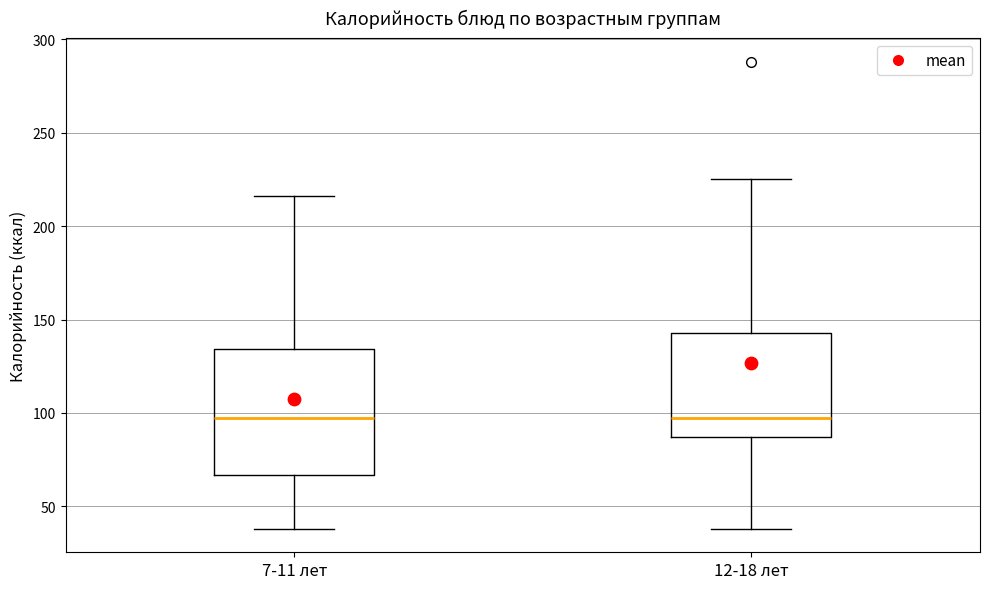

Where does the upper whisker of the box for 12-18 лет end on the y-axis? The values are not printed on the chart, so give them approximately, as read against the axis.

225